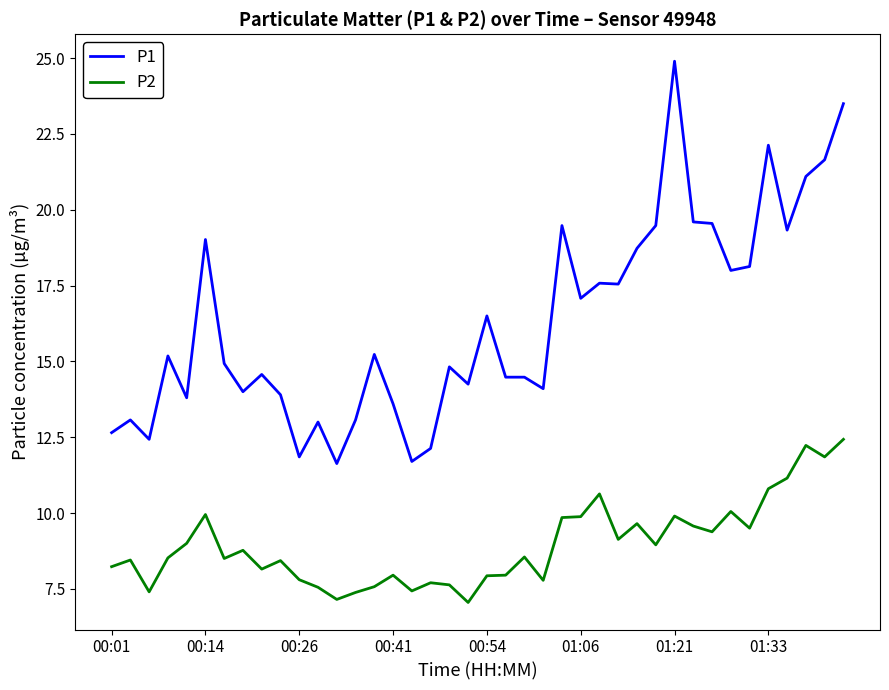

What is the maximum value for P2?

12.4